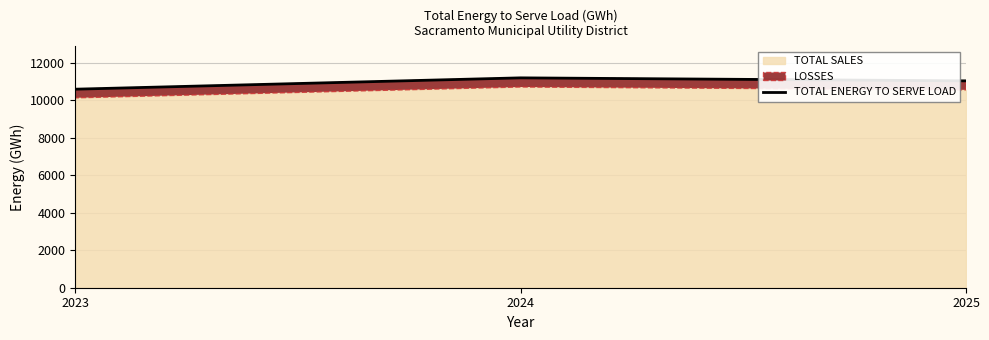

What is the change in value from 2023 to 2024?

+604.3